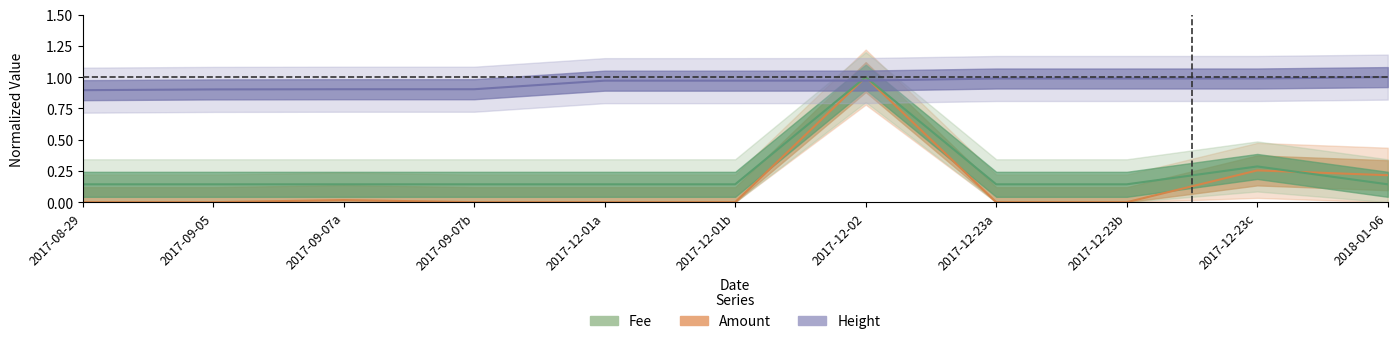

List the series in order of their peak value, lowest first.

Amount, Fee, Height